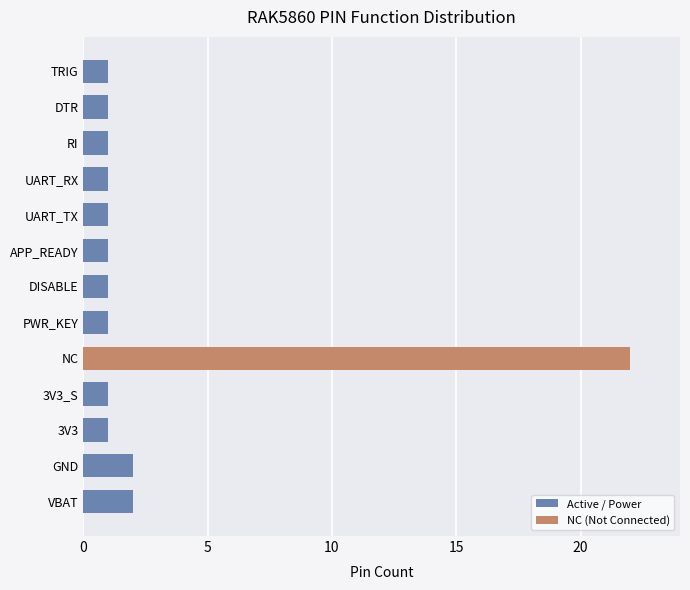

What is the sum of all Active / Power values?

14